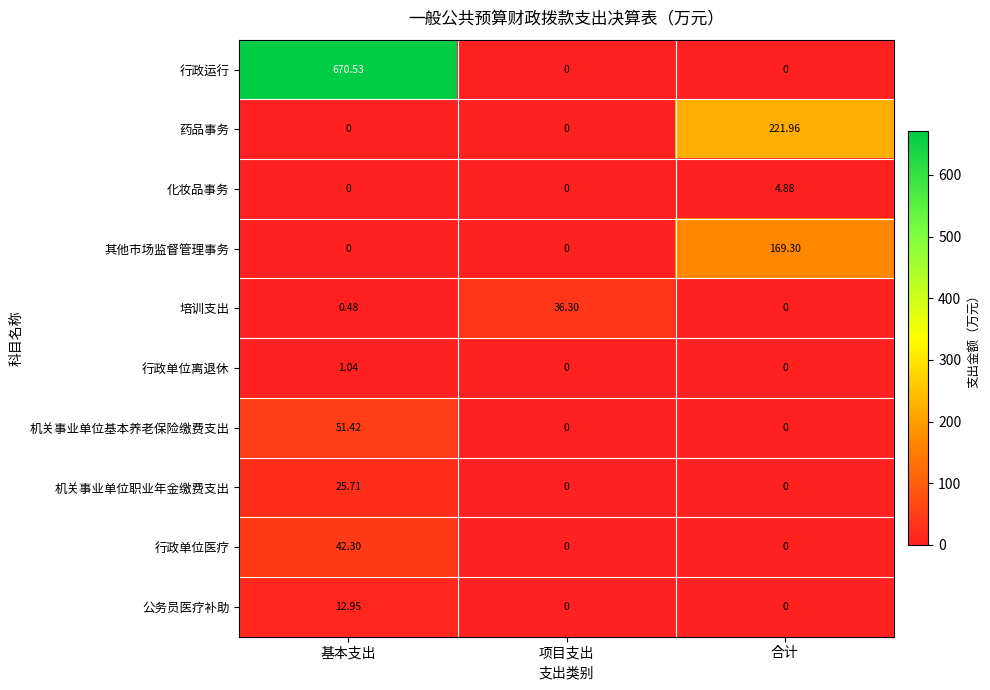

Which series changed the most between 项目支出 and 合计?

药品事务